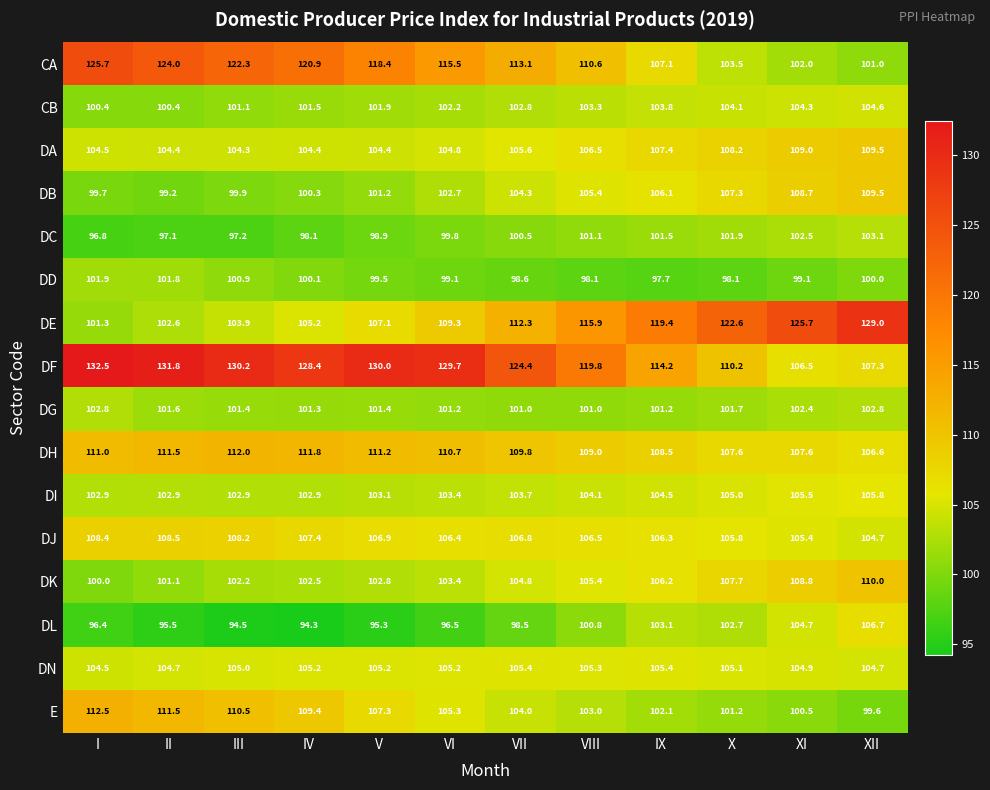

Rank the categories by DK value from highest to lowest.

XII, XI, X, IX, VIII, VII, VI, V, IV, III, II, I